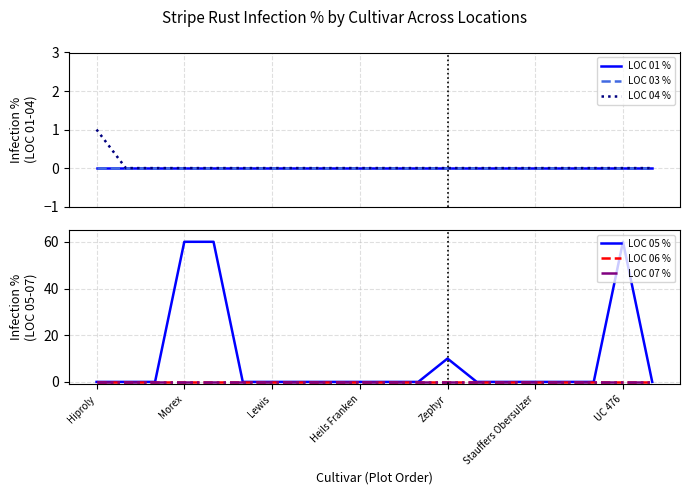

At how many categories does at least one series exceed 21?

3